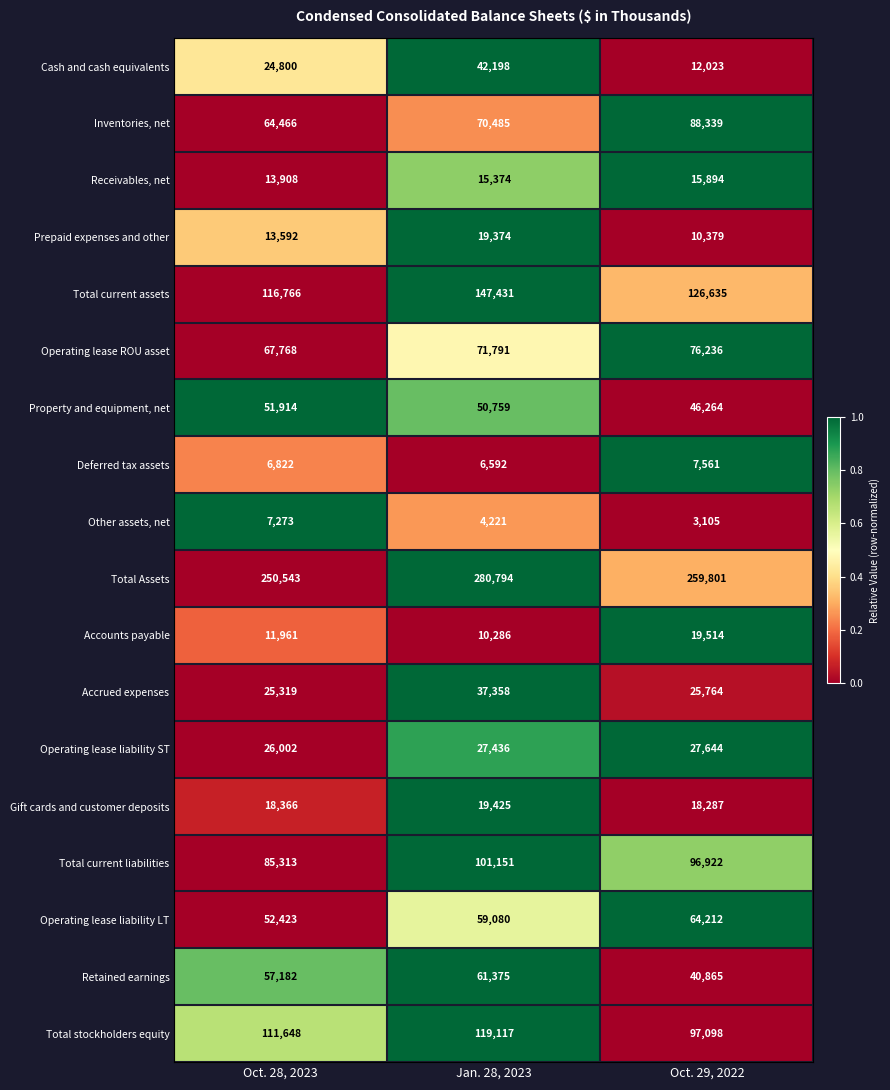

What is the difference between the maximum and minimum values in the Total Assets series?

30251